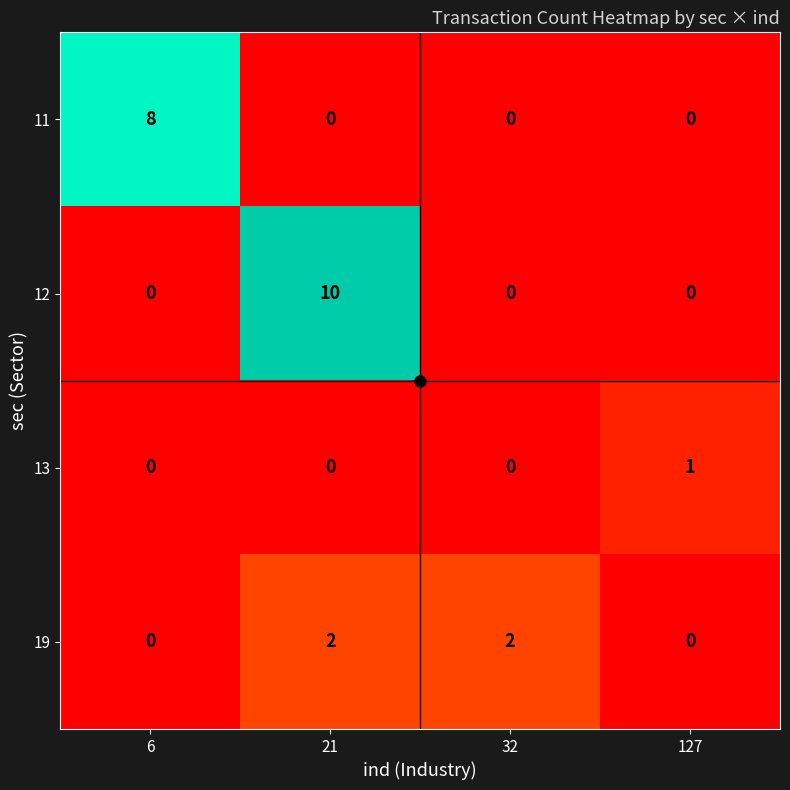

Which series changed the most between 6 and 127?

11